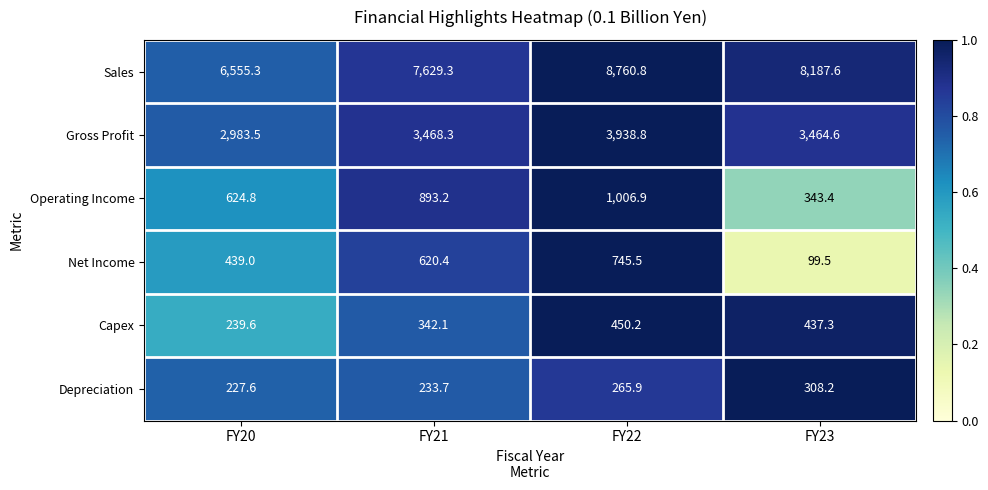

At which category is the sum across all series the highest?

FY22